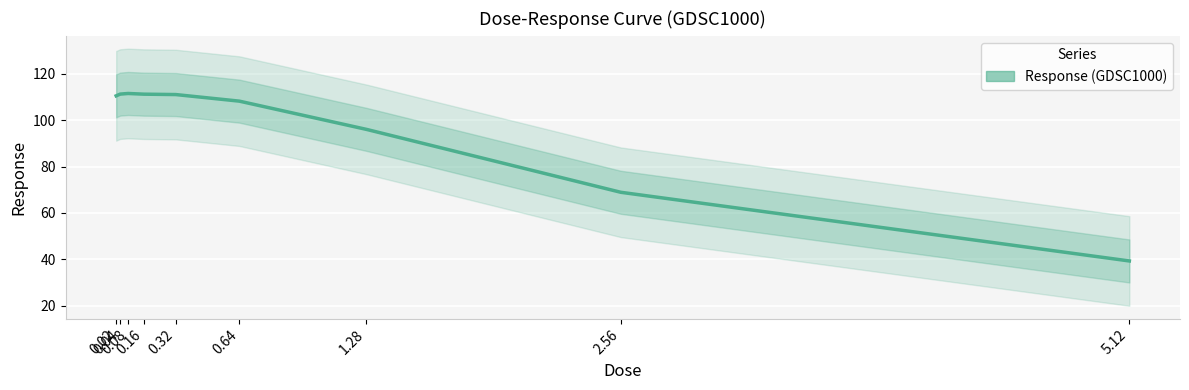

At which label is the value closest to 75?

2.56